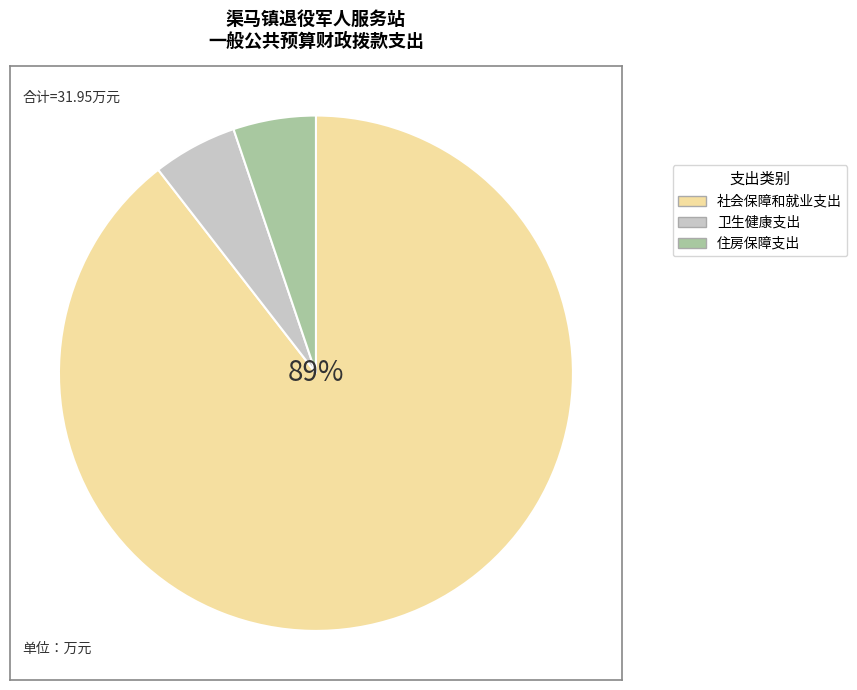

Count the number of slices in the pie.

3